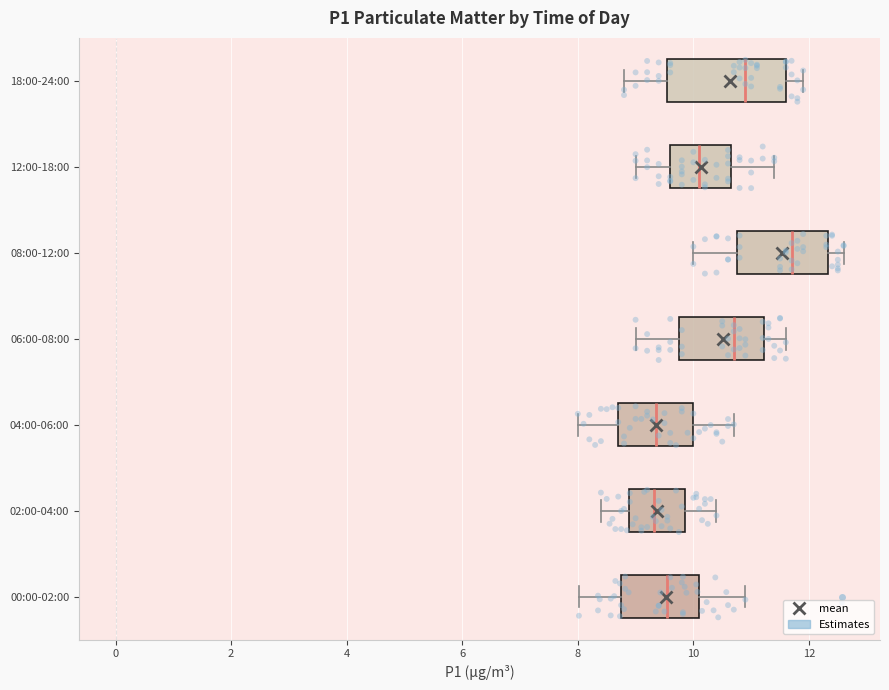

Reading bottom to top, read every box against the x-axis: the position of its median line, the range the box covers, and the ends of its whiskers. The values are not printed on the chart, so give them approximately, as read against the axis.

00:00-02:00: median 9.6, box 8.8 to 10.0, whiskers 8.0 to 11.0
02:00-04:00: median 9.4, box 8.8 to 9.8, whiskers 8.4 to 10.4
04:00-06:00: median 9.4, box 8.8 to 10.0, whiskers 8.0 to 10.8
06:00-08:00: median 10.8, box 9.8 to 11.2, whiskers 9.0 to 11.6
08:00-12:00: median 11.8, box 10.8 to 12.4, whiskers 10.0 to 12.6
12:00-18:00: median 10.2, box 9.6 to 10.6, whiskers 9.0 to 11.4
18:00-24:00: median 11.0, box 9.6 to 11.6, whiskers 8.8 to 12.0